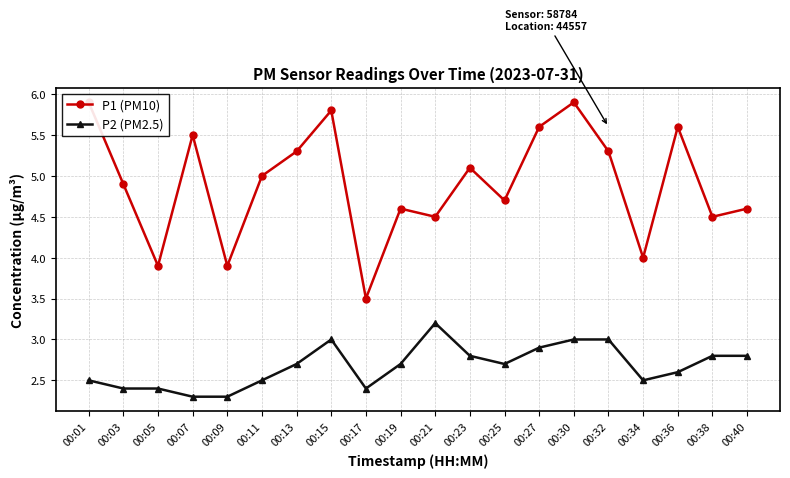

Does the chart display data point markers on the line(s)?

Yes